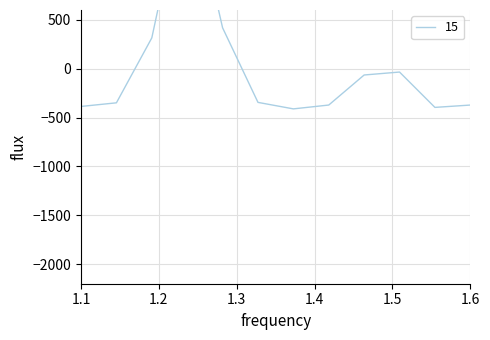

How many values are below -345?

7